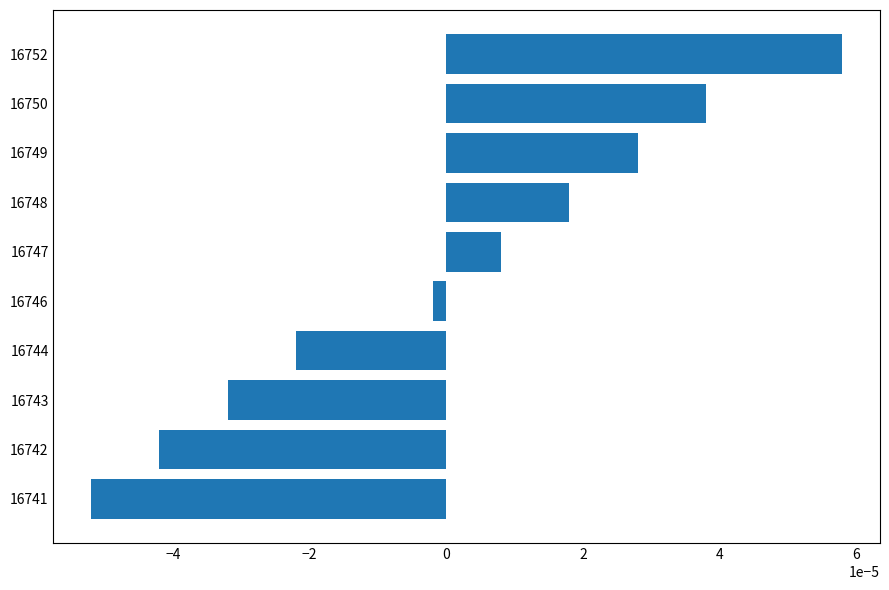

Rank the categories by value from highest to lowest.

16752, 16750, 16749, 16748, 16747, 16746, 16744, 16743, 16742, 16741